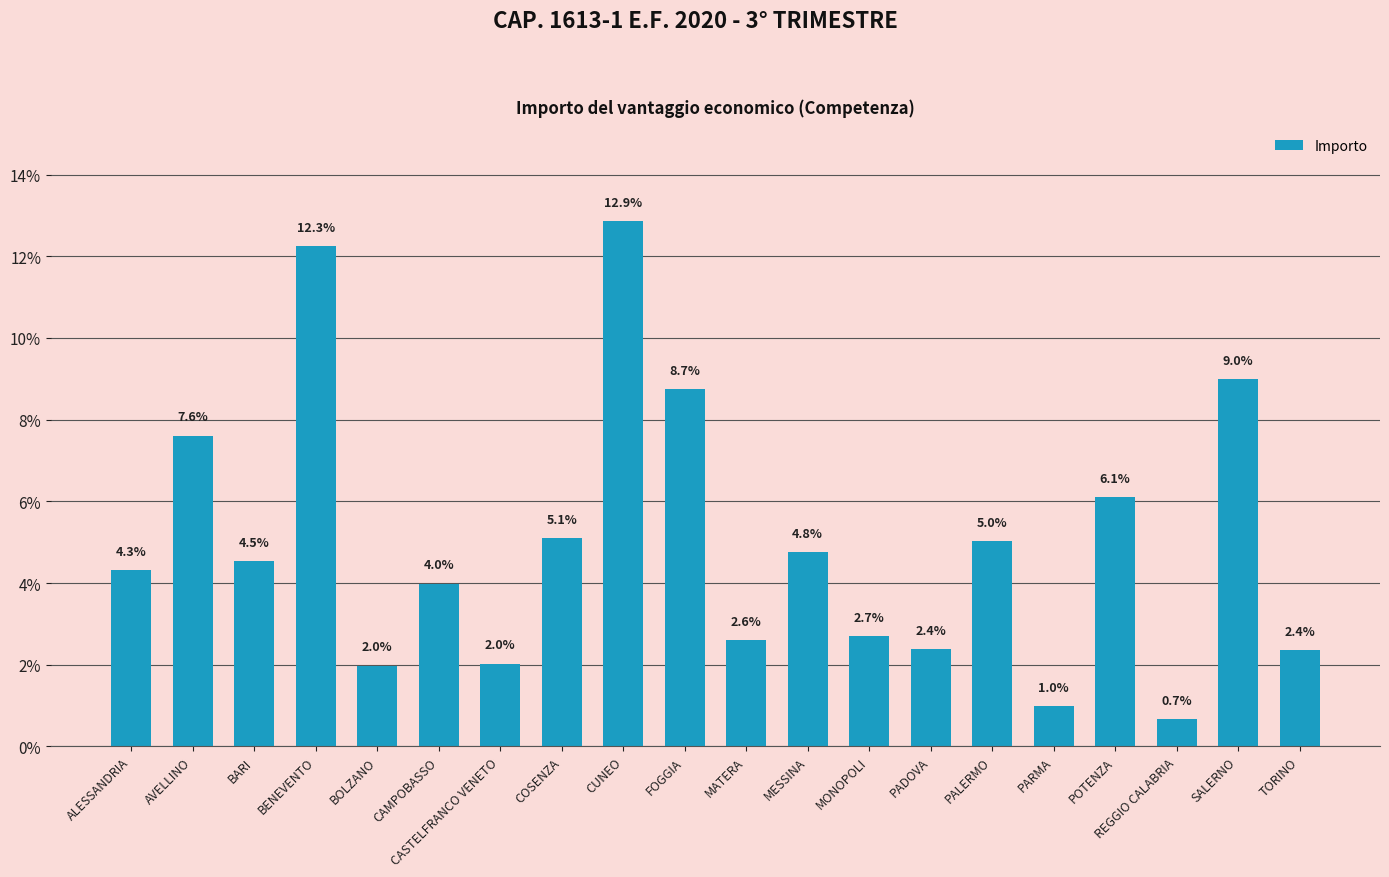

Which category has the highest value across all series?

CUNEO